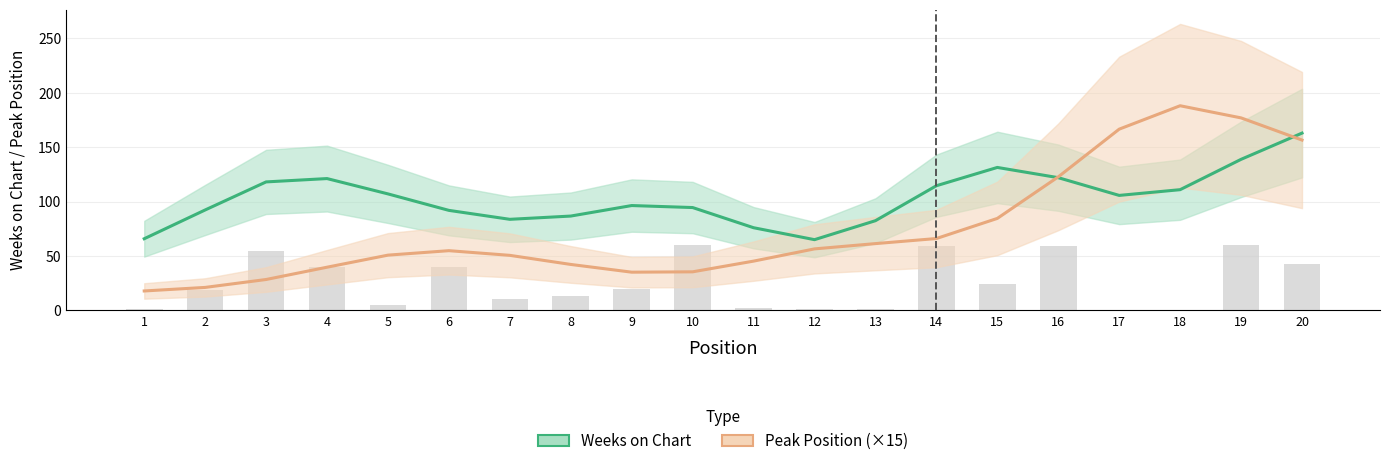

How many values in the Weeks on Chart series exceed 105?

10